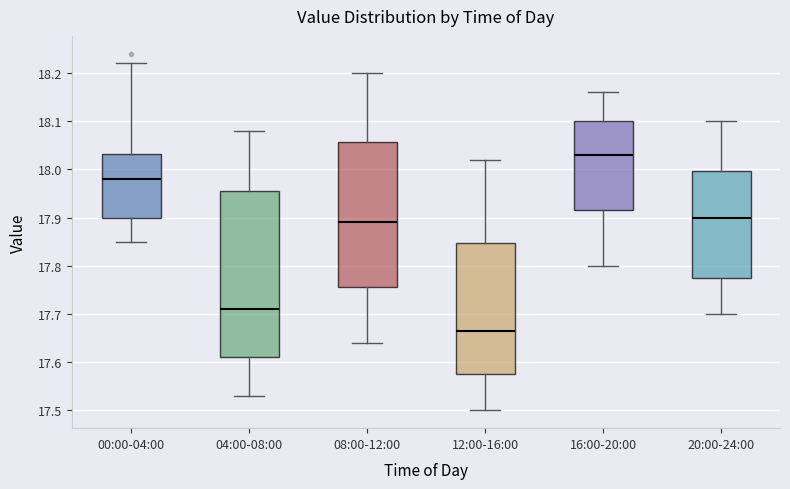

Where does the upper whisker of the box for 08:00-12:00 end on the y-axis? The values are not printed on the chart, so give them approximately, as read against the axis.

18.20